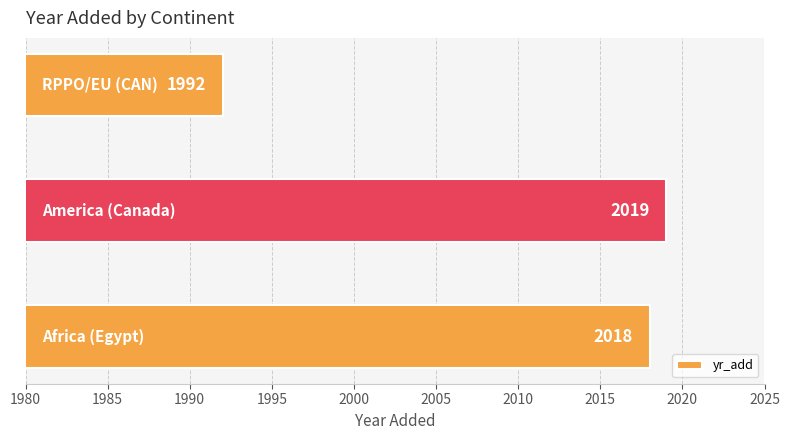

What is the ratio of the value at RPPO/EU (CAN) to the value at Africa (Egypt)?

1.0